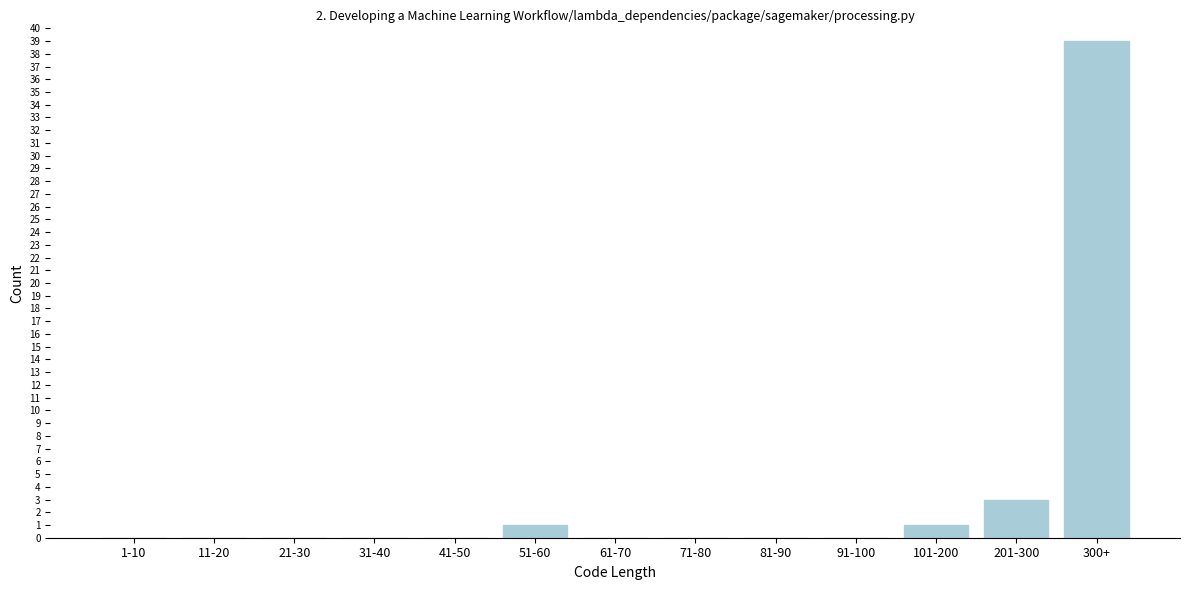

Reading left to right, list all the values displayed in this chart.

1-10=0	11-20=0	21-30=0	31-40=0	41-50=0	51-60=1	61-70=0	71-80=0	81-90=0	91-100=0	101-200=1	201-300=3	300+=39